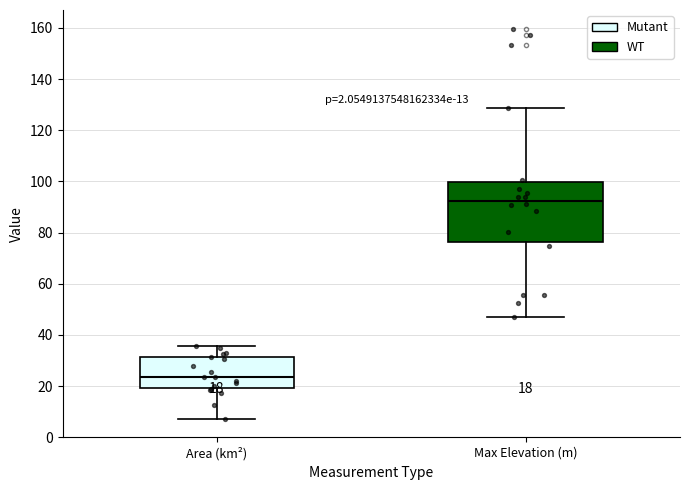

Which box is the tallest, from its lower edge to its upper edge?

Max Elevation (m)